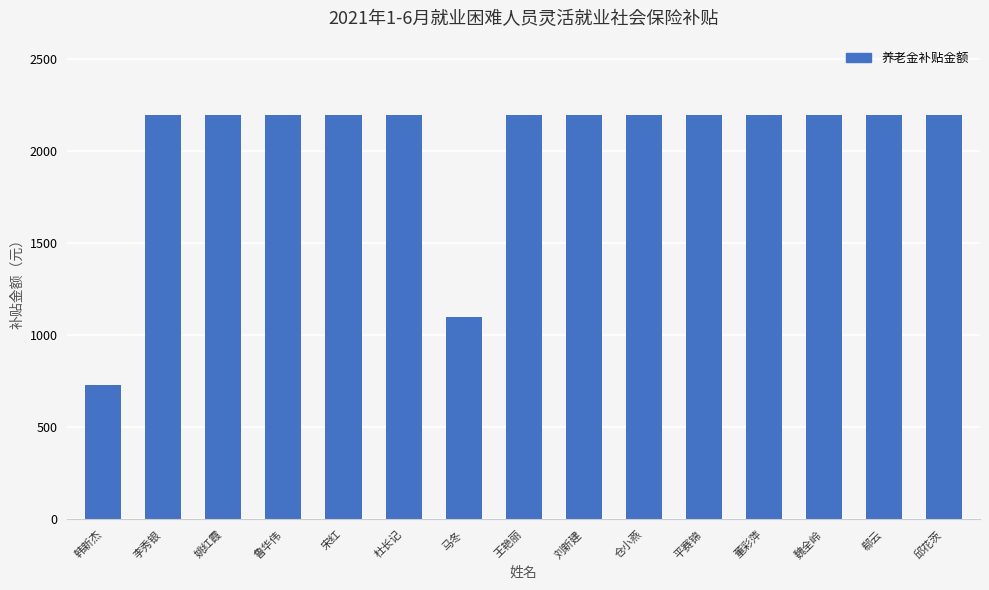

At which category does the chart reach its minimum across all series?

韩新杰